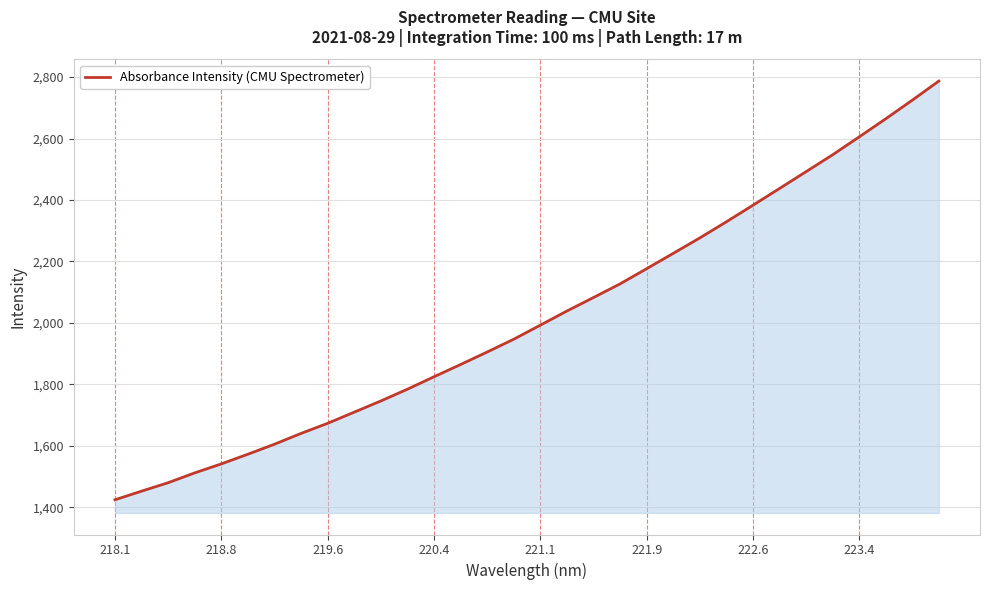

What is the difference between the maximum and minimum values?

1362.5